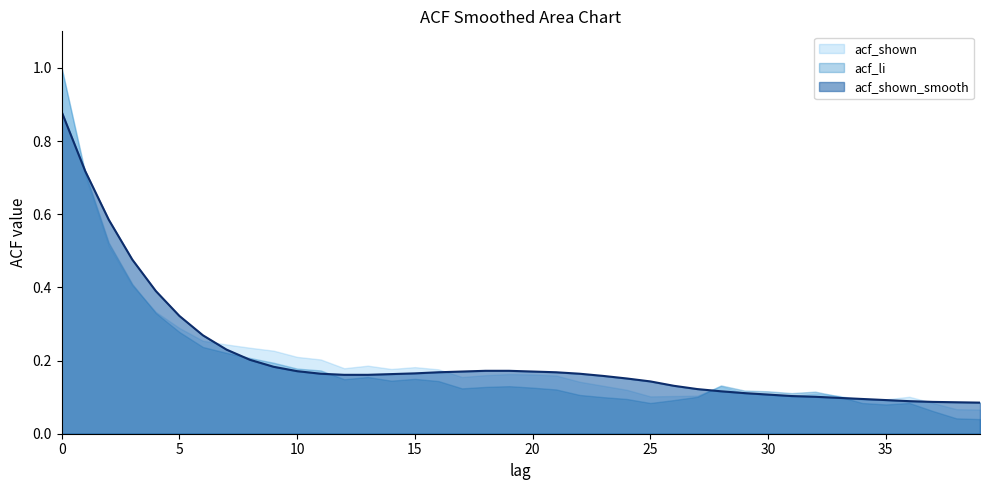

Between 3 and 39, which series saw the biggest shift?

acf_shown_smooth